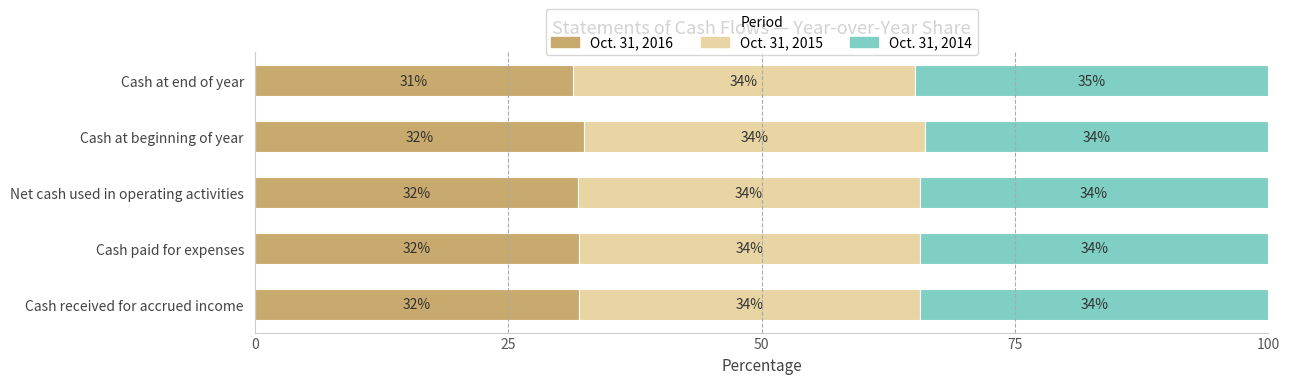

The value of Oct. 31, 2016 at Cash paid for expenses is 7.0. True or false?

False